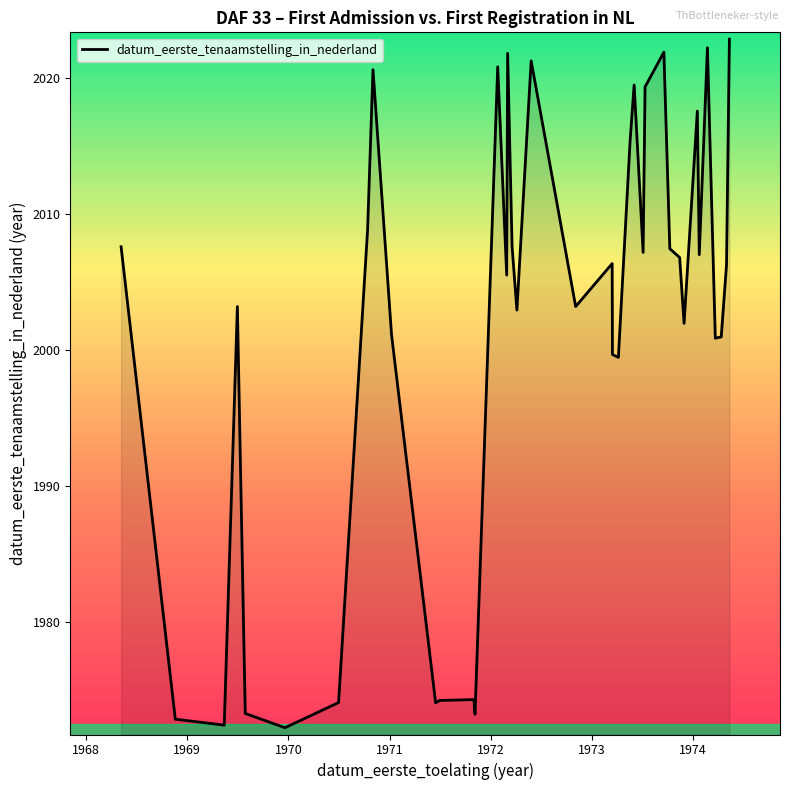

How many interior local valleys (lower than both neighbors) does the data have?

12